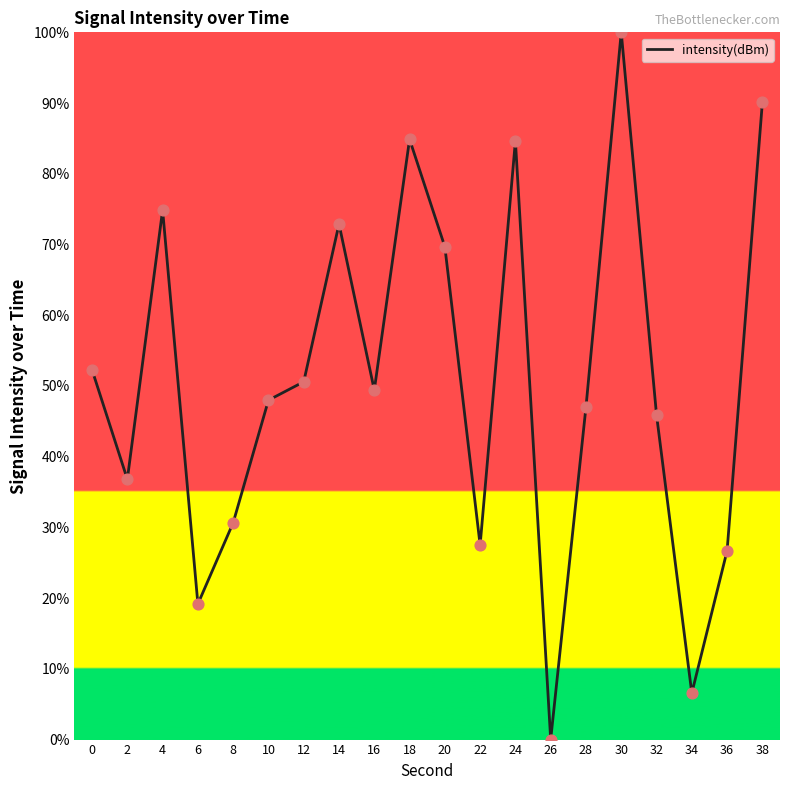

Approximately how many times larger is the value at 4 compared to 6?

3.9